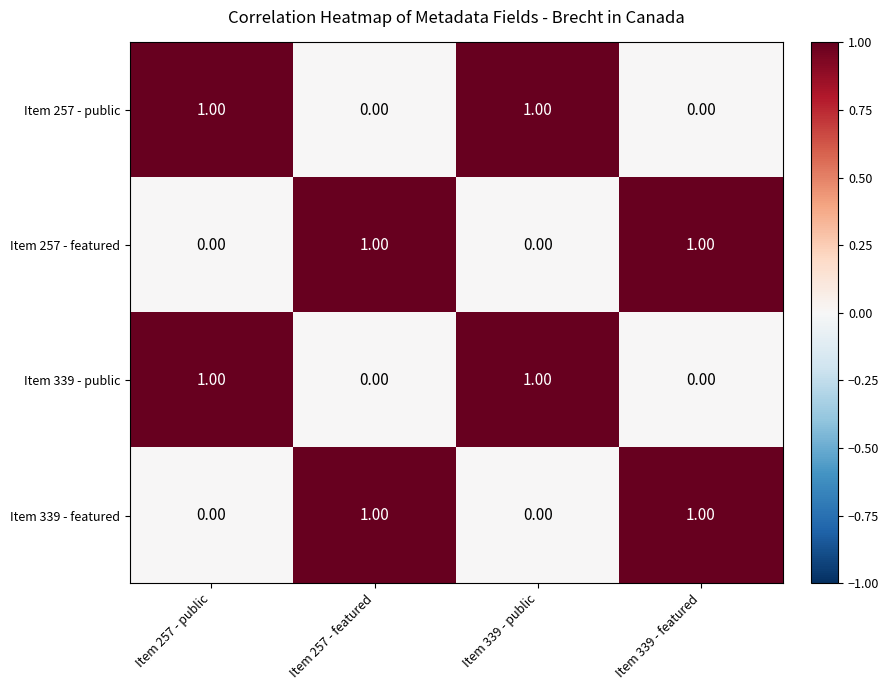

At how many categories does at least one series exceed 0?

4